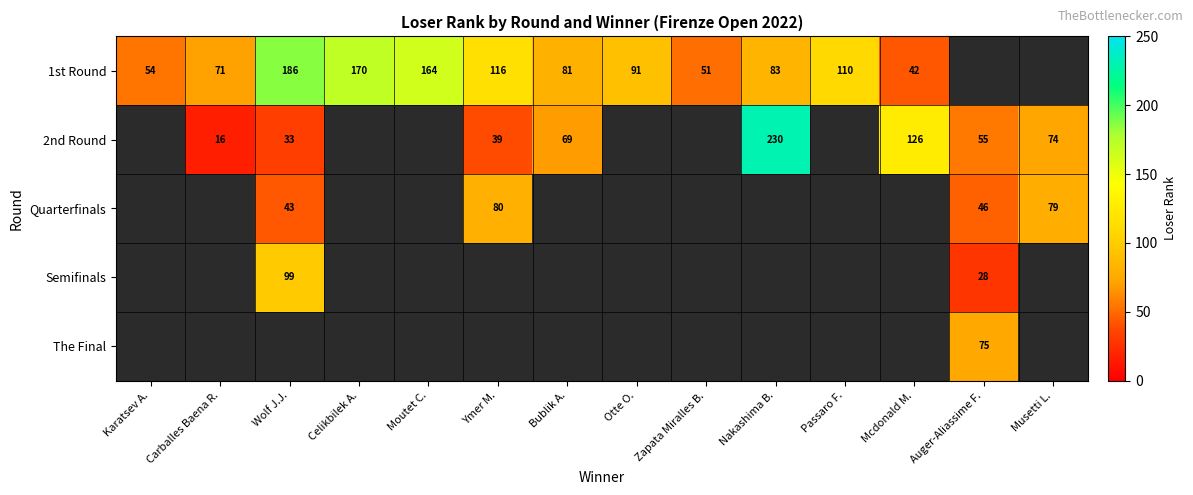

How many categories are shown in the chart?

14